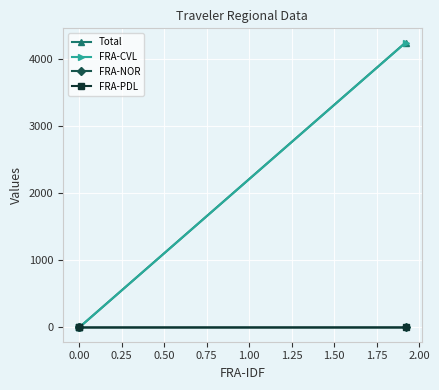

How many series are shown in this chart?

4